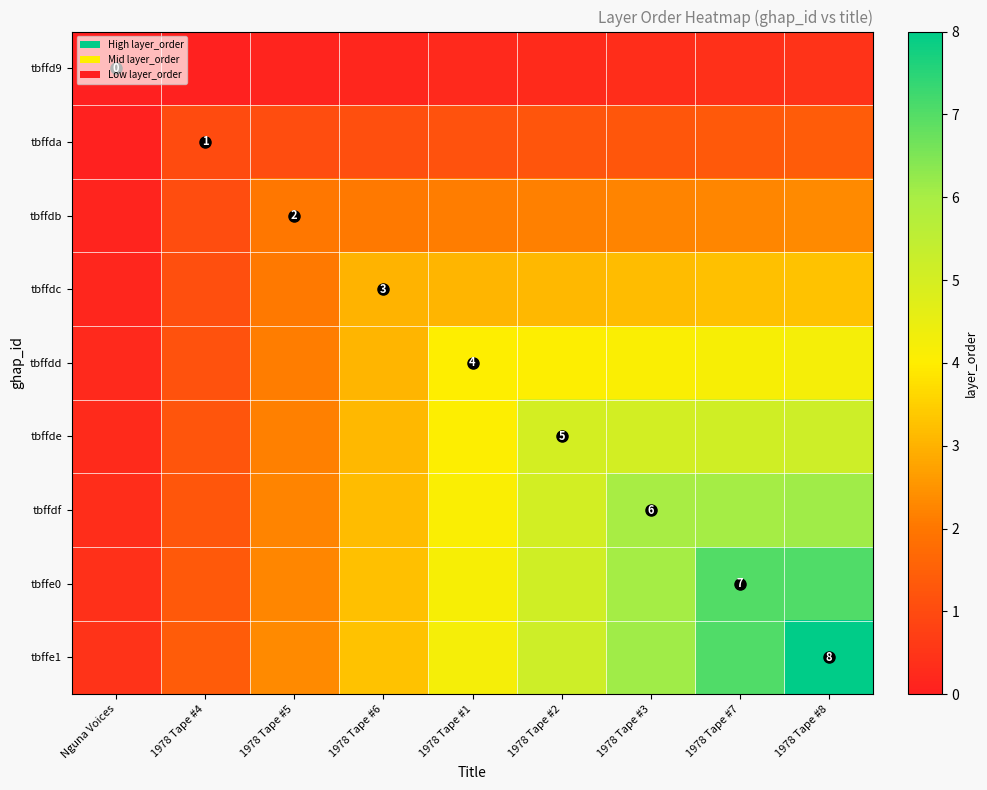

What is the sum of all tbffdb values?

16.3